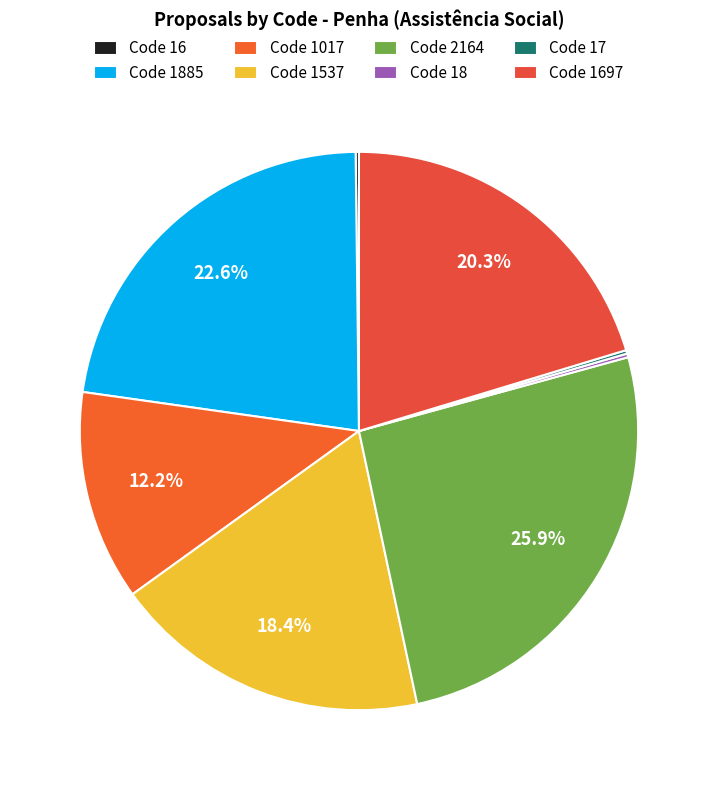

Which slice is the smallest?

16